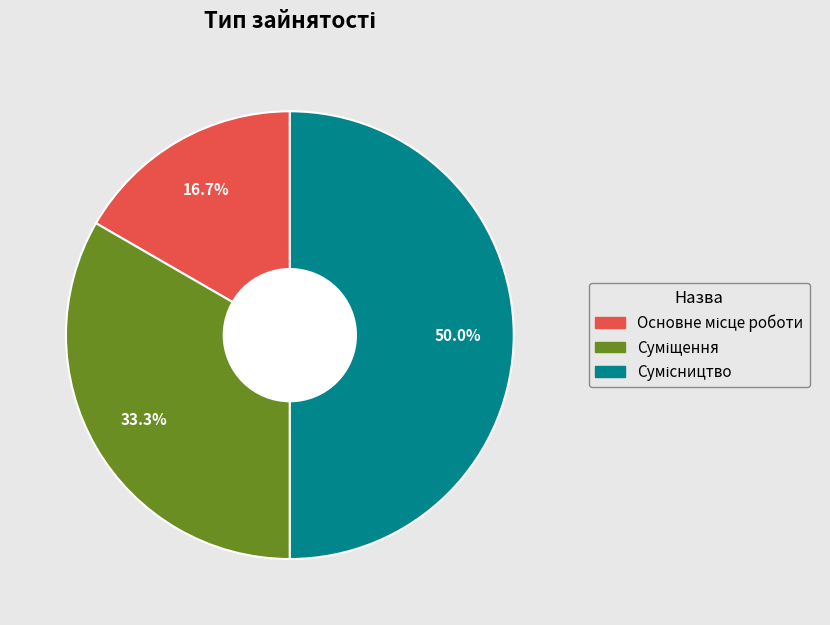

What percentage is NOT represented by Сумісництво?

50.0%